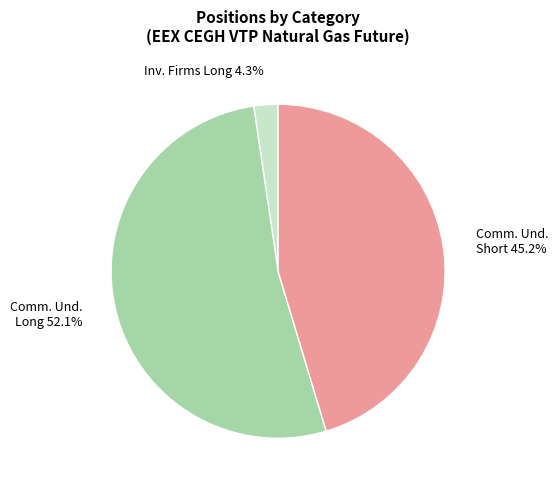

To the nearest percent, what percentage of the pie is Commercial Undertakings (Short)?

45%